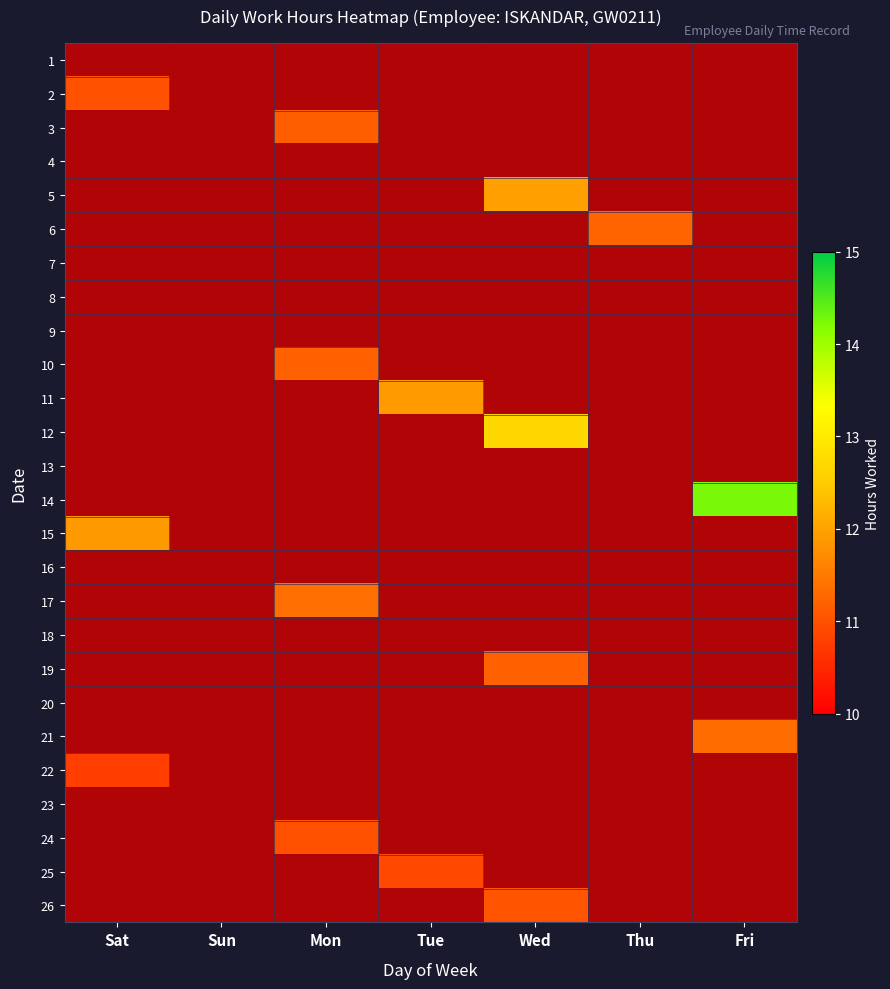

What is the difference between the maximum and minimum values in the 12 series?

11.7